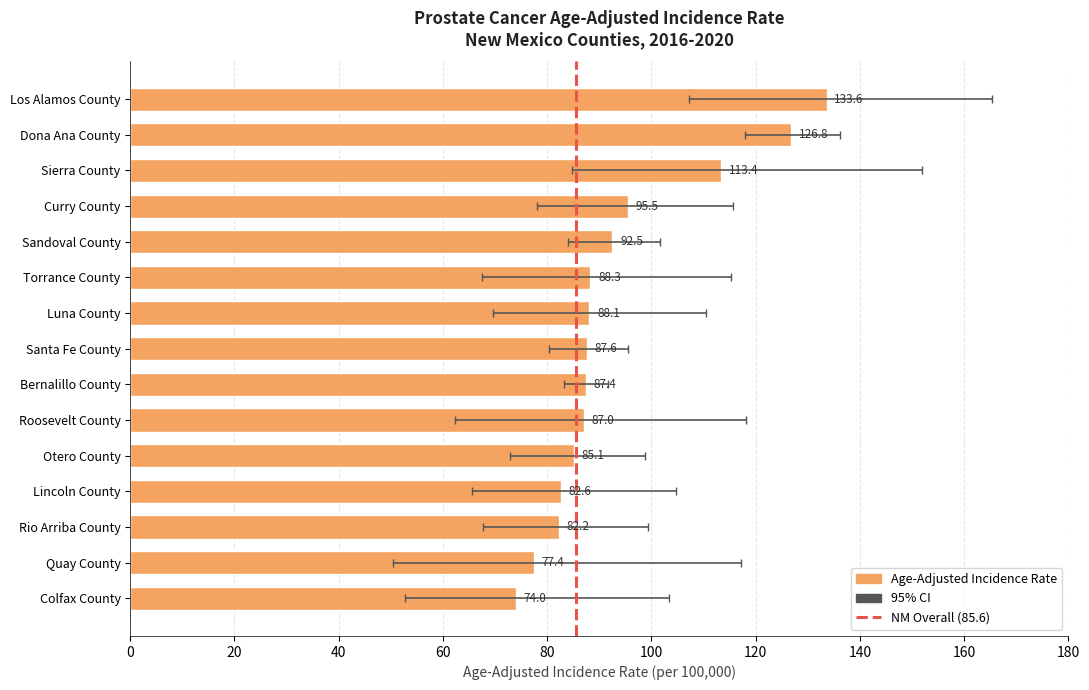

Rank the categories by value from highest to lowest.

Los Alamos County, Dona Ana County, Sierra County, Curry County, Sandoval County, Torrance County, Luna County, Santa Fe County, Bernalillo County, Roosevelt County, Otero County, Lincoln County, Rio Arriba County, Quay County, Colfax County